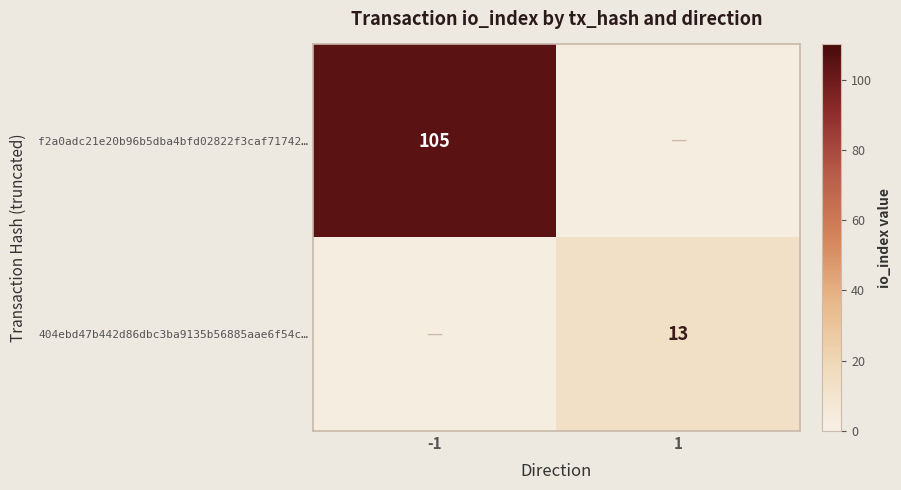

Is it true that f2a0adc21e20b96b5dba4bfd02822f3caf71742… equals 154 at -1?

False